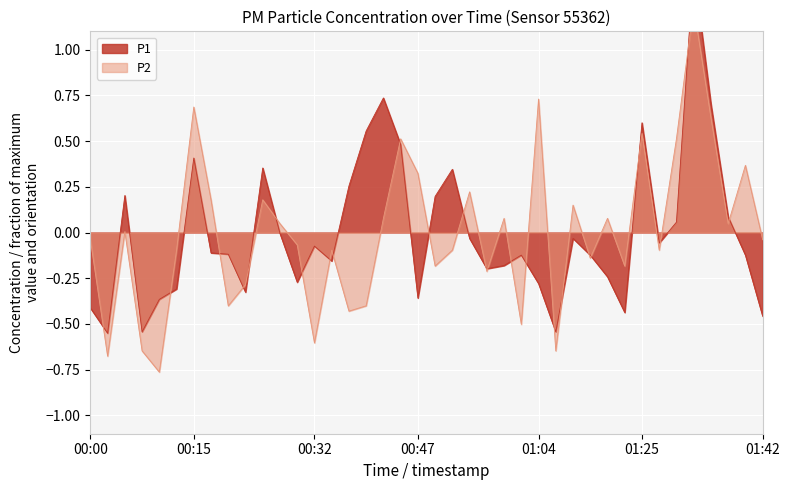

Reading right to left, list all the values displayed in this chart.

P1: 01:42=-0.5	01:40=-0.1	01:37=0.1	01:35=0.7	01:32=1.4	01:30=0.1	01:27=-0.1	01:25=0.6	01:22=-0.4	01:20=-0.2	01:17=-0.1	01:15=-0.0	01:09=-0.5	01:04=-0.3	01:02=-0.1	00:59=-0.2	00:57=-0.2	00:54=-0.0	00:52=0.3	00:49=0.2	00:47=-0.4	00:44=0.5	00:42=0.7	00:40=0.6	00:37=0.3	00:35=-0.2	00:32=-0.1	00:30=-0.3	00:27=-0.0	00:25=0.4	00:22=-0.3	00:20=-0.1	00:18=-0.1	00:15=0.4	00:13=-0.3	00:10=-0.4	00:08=-0.5	00:05=0.2	00:03=-0.6	00:00=-0.4
P2: 01:42=-0.0	01:40=0.4	01:37=0.0	01:35=0.6	01:32=1.2	01:30=0.5	01:27=-0.1	01:25=0.5	01:22=-0.2	01:20=0.1	01:17=-0.1	01:15=0.1	01:09=-0.6	01:04=0.7	01:02=-0.5	00:59=0.1	00:57=-0.2	00:54=0.2	00:52=-0.1	00:49=-0.2	00:47=0.3	00:44=0.5	00:42=0.1	00:40=-0.4	00:37=-0.4	00:35=-0.1	00:32=-0.6	00:30=-0.1	00:27=0.0	00:25=0.2	00:22=-0.3	00:20=-0.4	00:18=0.2	00:15=0.7	00:13=-0.1	00:10=-0.8	00:08=-0.6	00:05=0.0	00:03=-0.7	00:00=-0.0